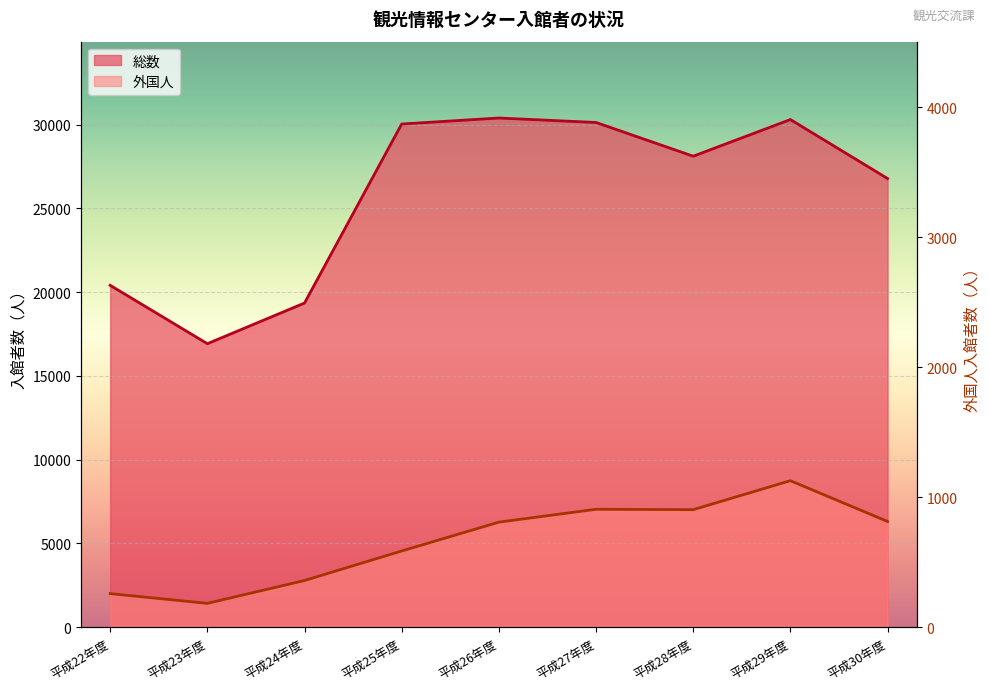

Which series changed the most between 平成22年度 and 平成26年度?

総数